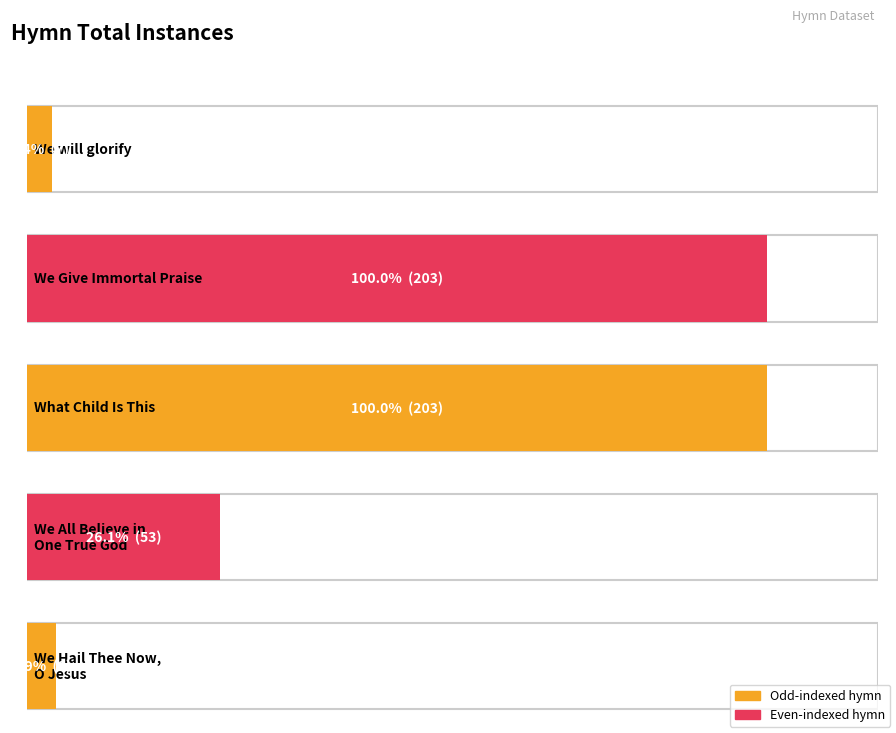

What is the ratio of the value at We All Believe in One True God to the value at What Child Is This?

0.3